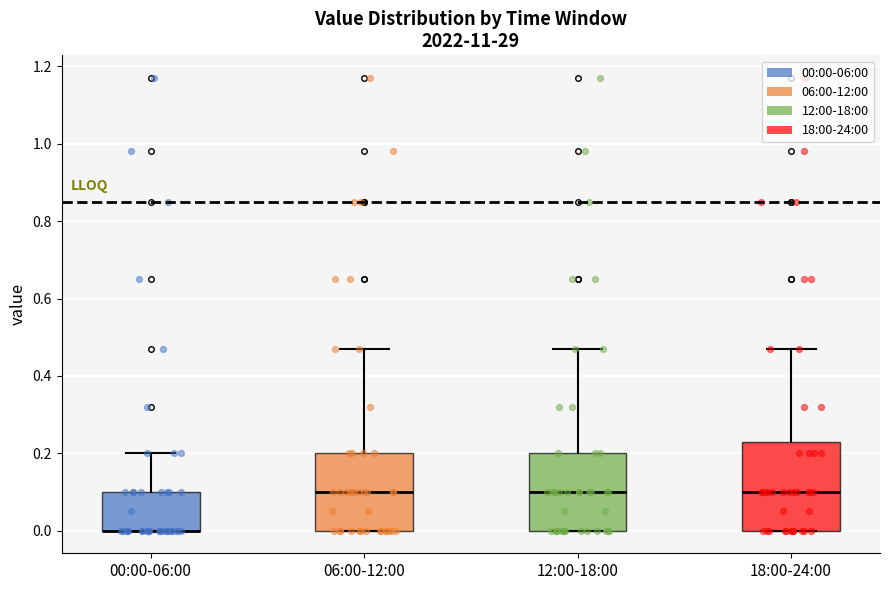

Where does the median line of the box for 12:00-18:00 sit on the y-axis? The values are not printed on the chart, so give them approximately, as read against the axis.

0.10